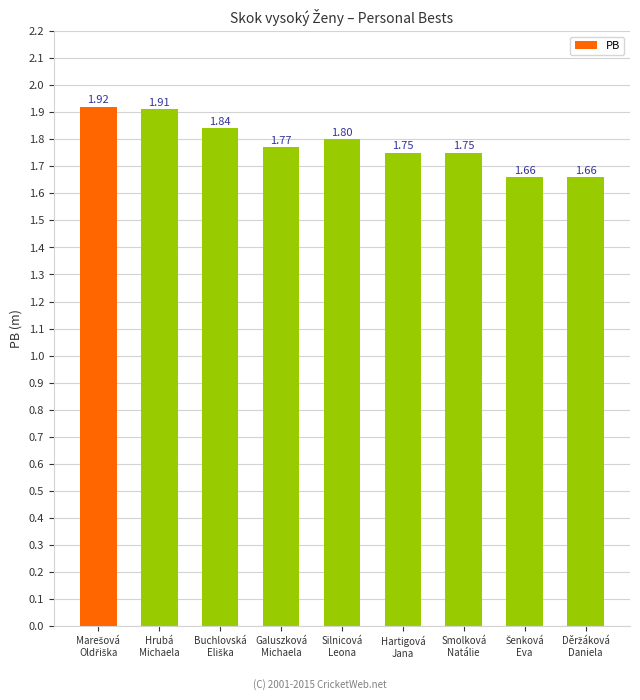

What is the difference between the maximum and minimum values?

0.3